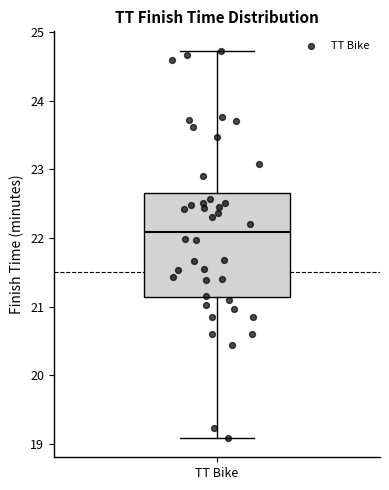

Read this box plot against the y-axis: the position of the median line, the range covered by the box, and the ends of both whiskers. The values are not printed on the chart, so give them approximately, as read against the axis.

median 22.1, box 21.1 to 22.7, whiskers 19.1 to 24.7